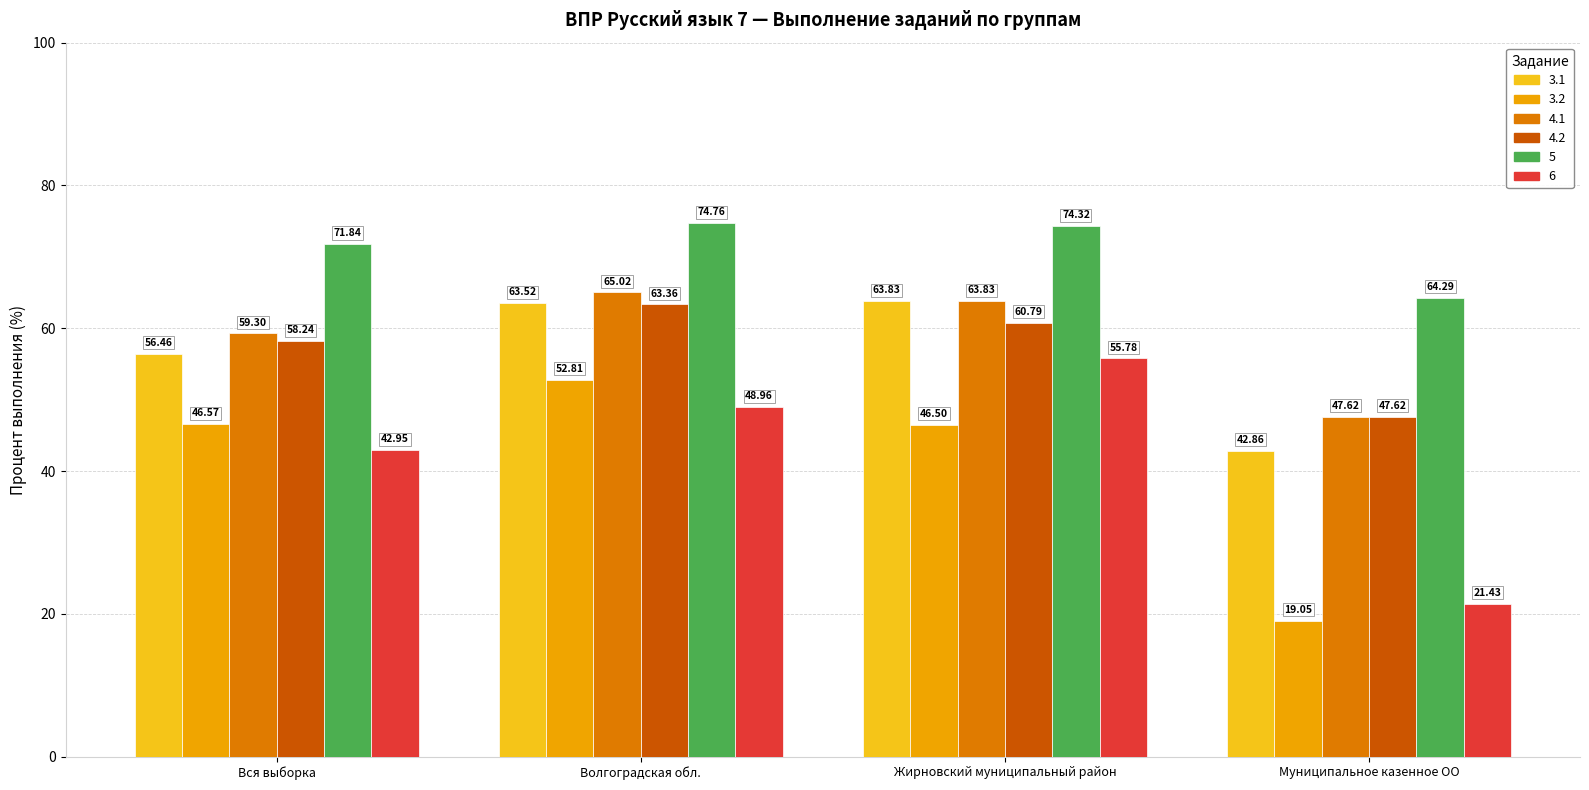

Between Волгоградская обл. and Муниципальное казенное ОО, which series saw the biggest shift?

3.2